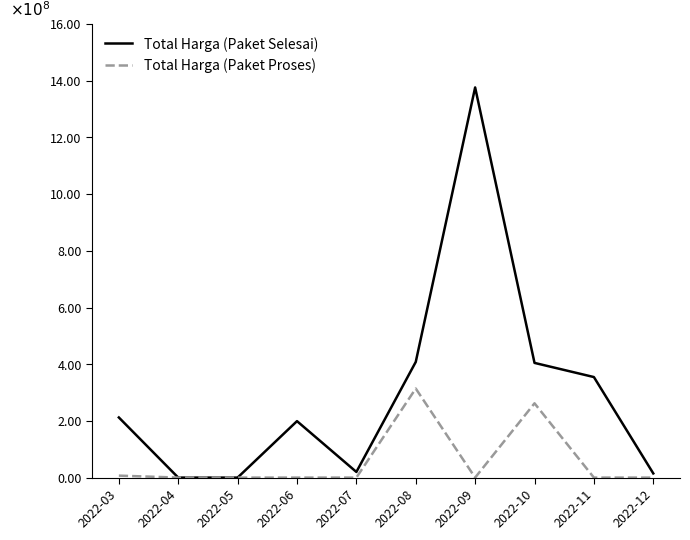

Which series has the widest spread of values?

Total Harga (Paket Selesai)